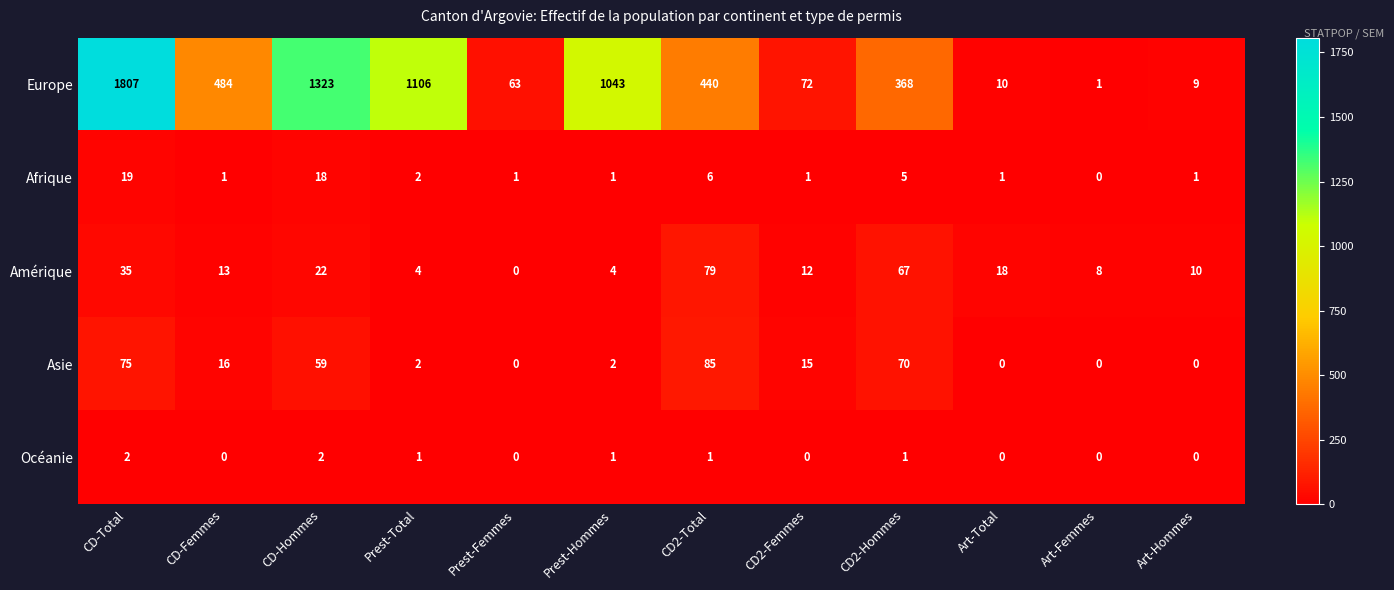

List the series in order of their peak value, highest first.

Europe, Asie, Amérique, Afrique, Océanie